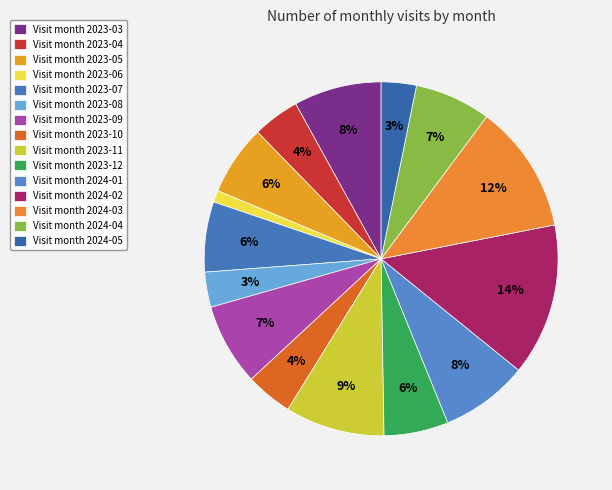

To the nearest percent, what is the difference between the largest and smallest slice percentages?

13%